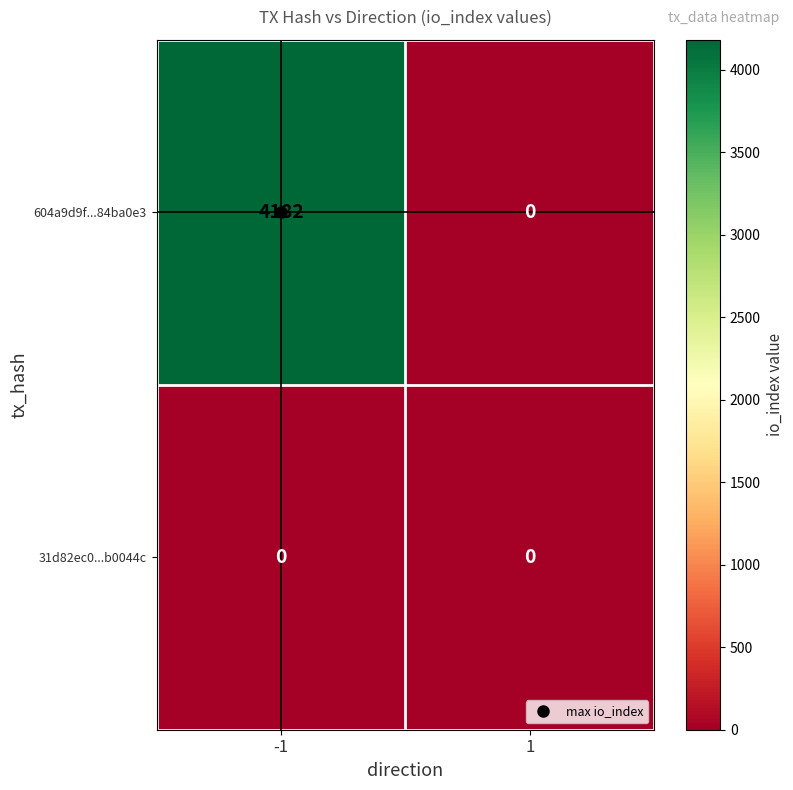

The 604a9d9f...84ba0e3 series shows 4182 at -1. True or false?

True